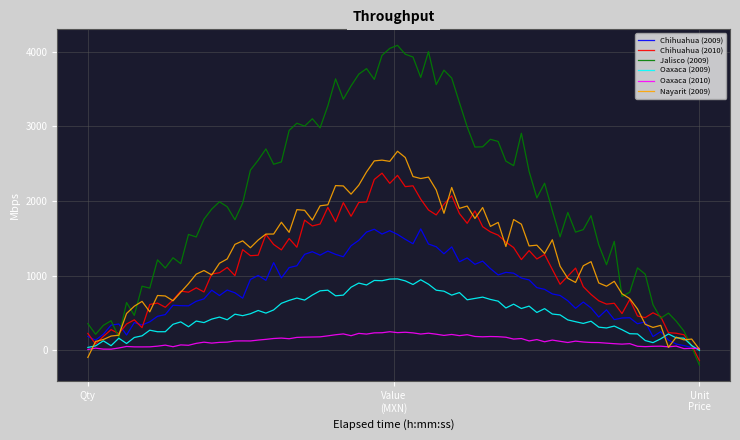

Reading left to right, list all the values displayed in this chart.

Chihuahua (2009): contracts.items.quantity=72.0	contracts.items.valueMxIMSS=1642.8	contracts.items.unit.value.amount=19.8
Chihuahua (2010): contracts.items.quantity=72.0	contracts.items.valueMxIMSS=2295.1	contracts.items.unit.value.amount=27.5
Jalisco (2009): contracts.items.quantity=99.0	contracts.items.valueMxIMSS=4189.7	contracts.items.unit.value.amount=36.8
Oaxaca (2009): contracts.items.quantity=42.0	contracts.items.valueMxIMSS=958.3	contracts.items.unit.value.amount=19.8
Oaxaca (2010): contracts.items.quantity=8.0	contracts.items.valueMxIMSS=245.7	contracts.items.unit.value.amount=26.5
Nayarit (2009): contracts.items.quantity=100.0	contracts.items.valueMxIMSS=2563.3	contracts.items.unit.value.amount=22.3